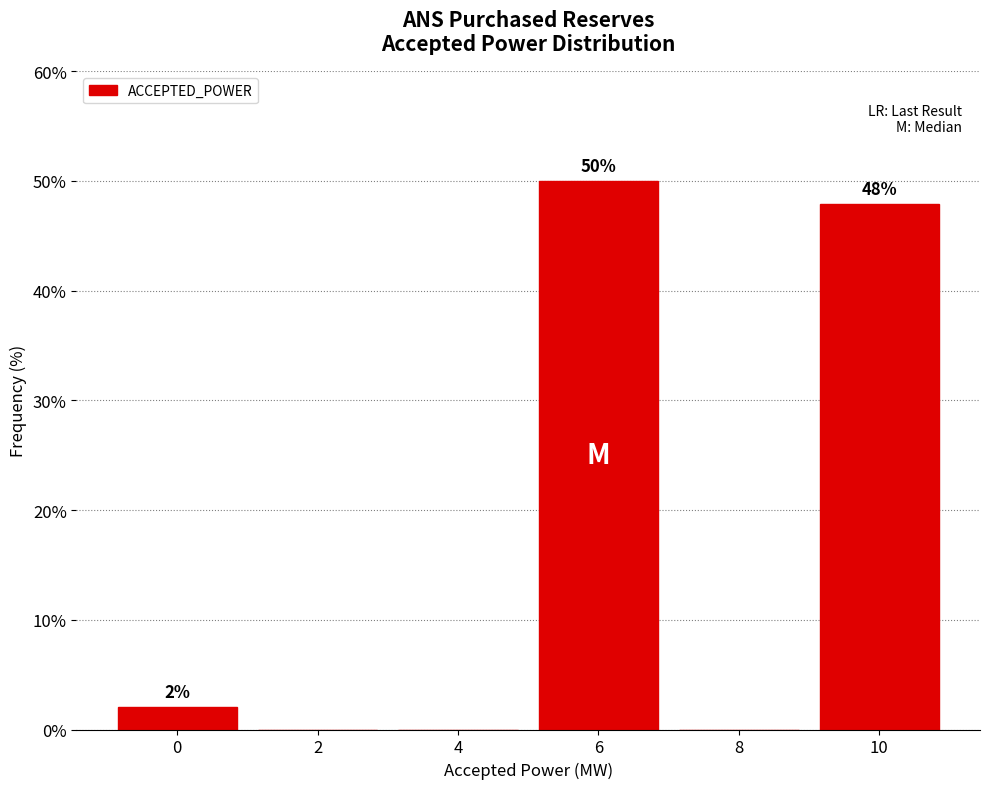

What is the sum of the values at 0 and 10?

50.0